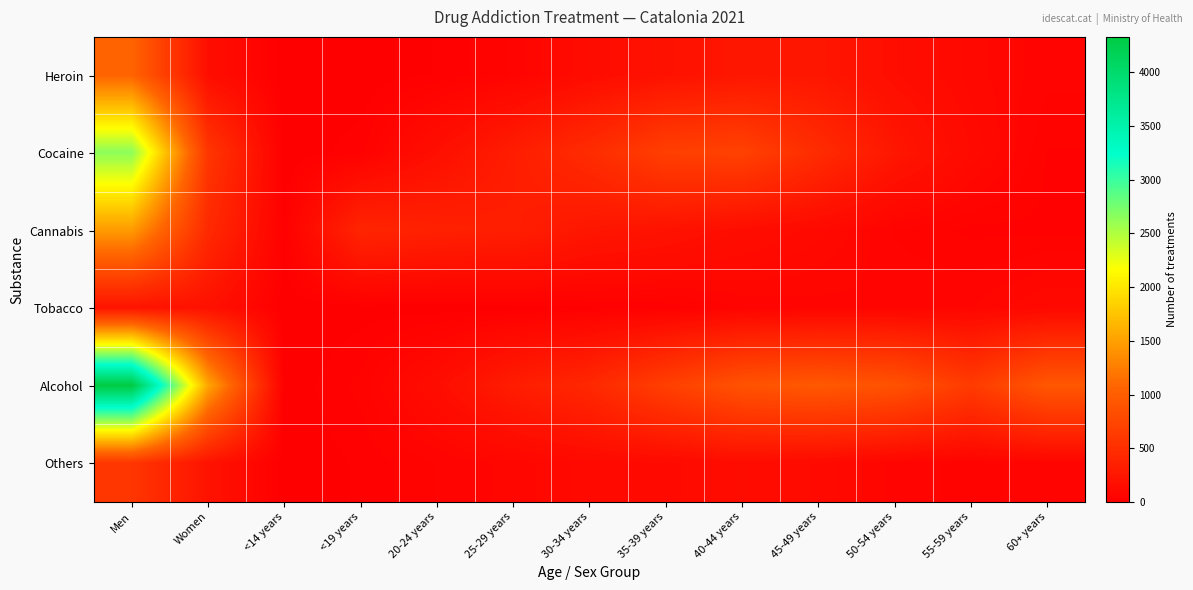

What is the total value across all series at 25-29 years?

1090